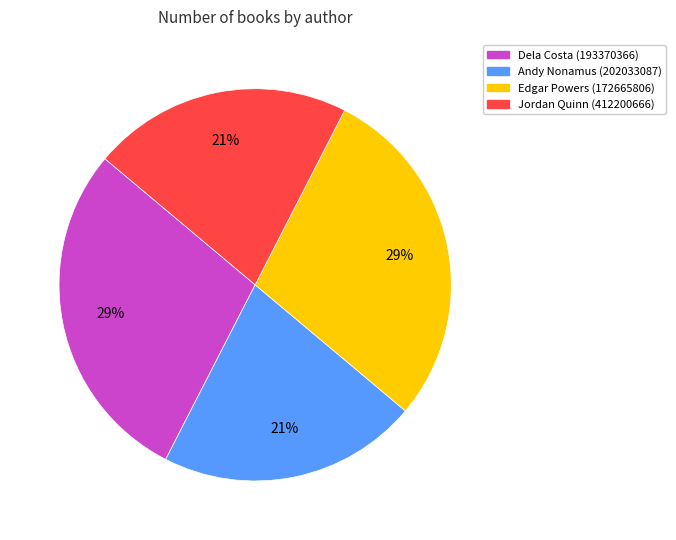

What is the ratio of the value at Dela Costa (193370366) to the value at Edgar Powers (172665806)?

1.0